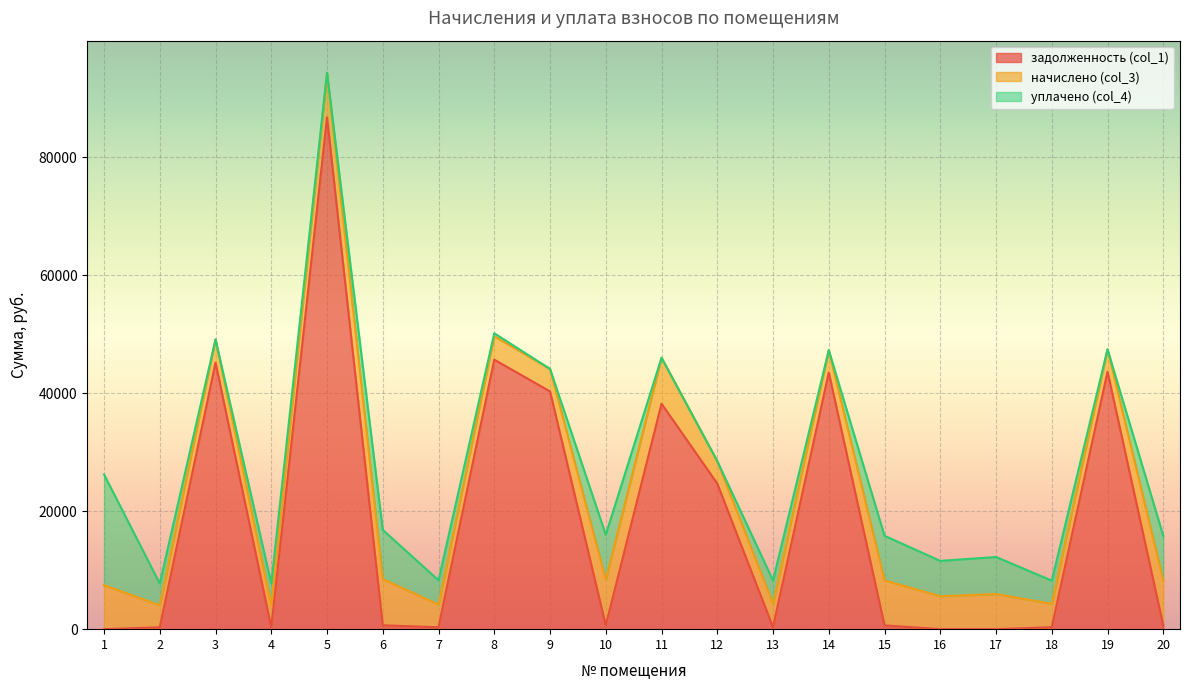

At which category does the chart reach its minimum across all series?

1